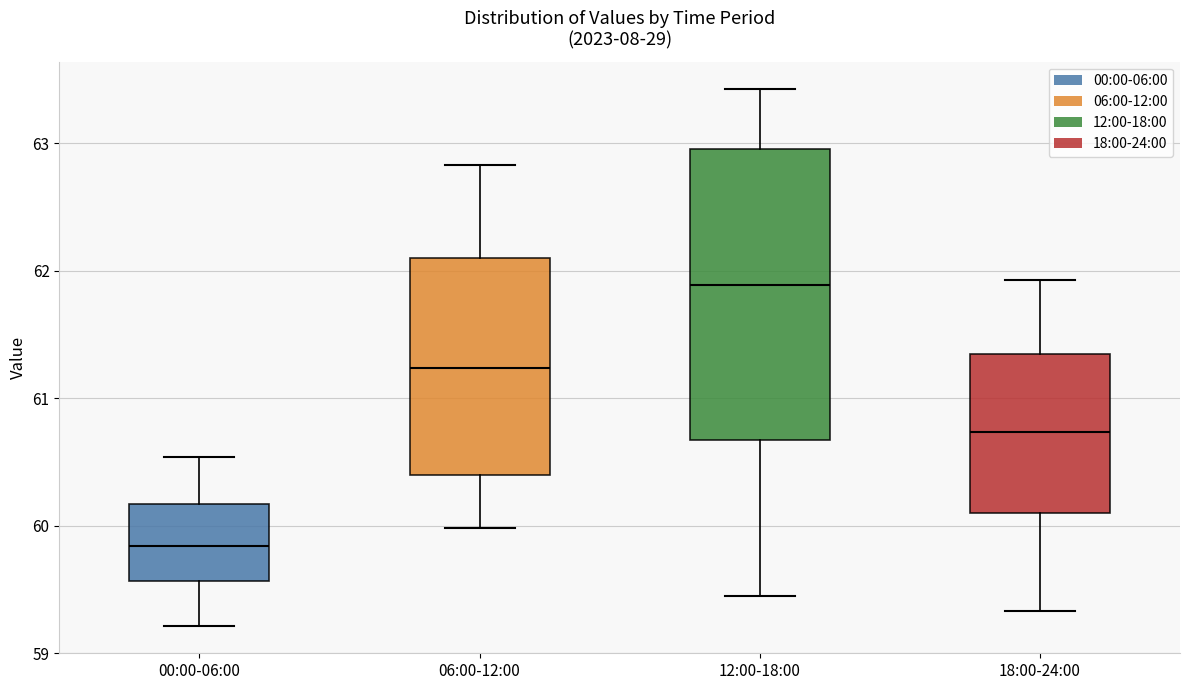

Which box's median line is the lowest?

00:00-06:00